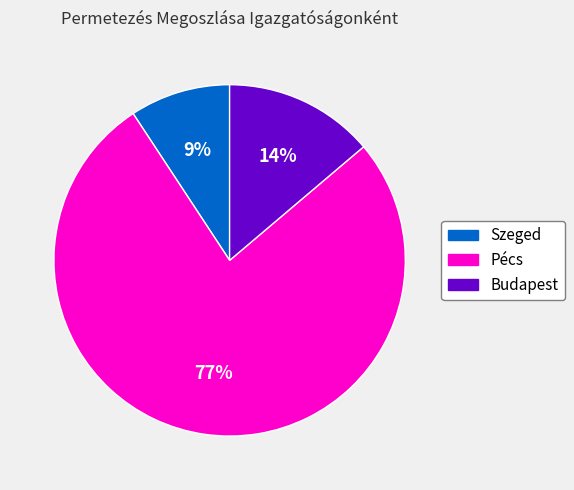

Is there any slice that represents more than half of the pie?

Yes